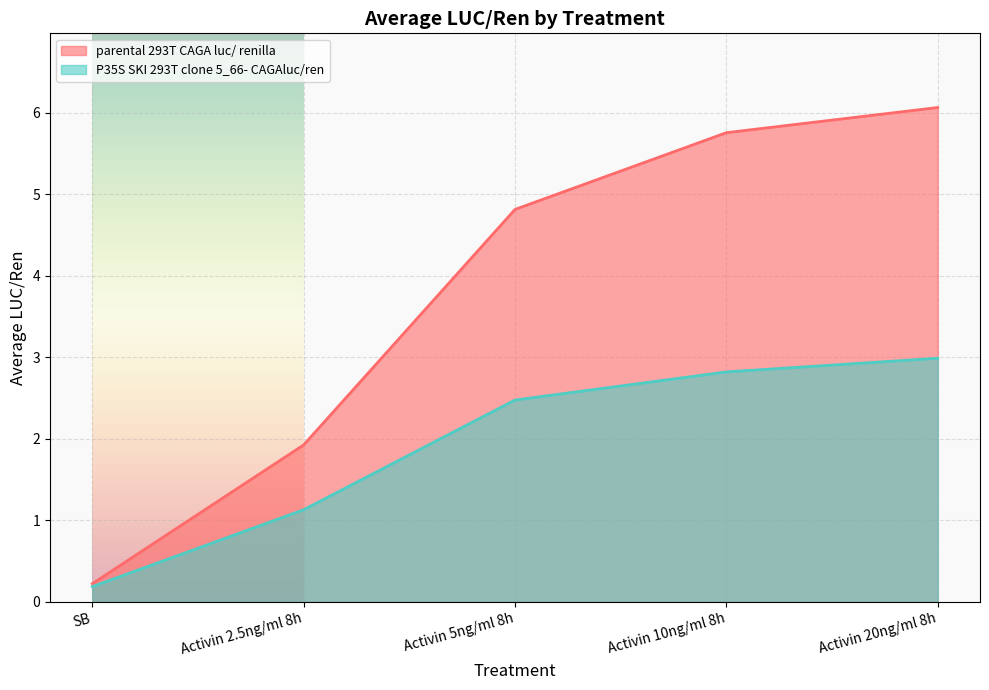

What is the total value across all series at SB?

0.4